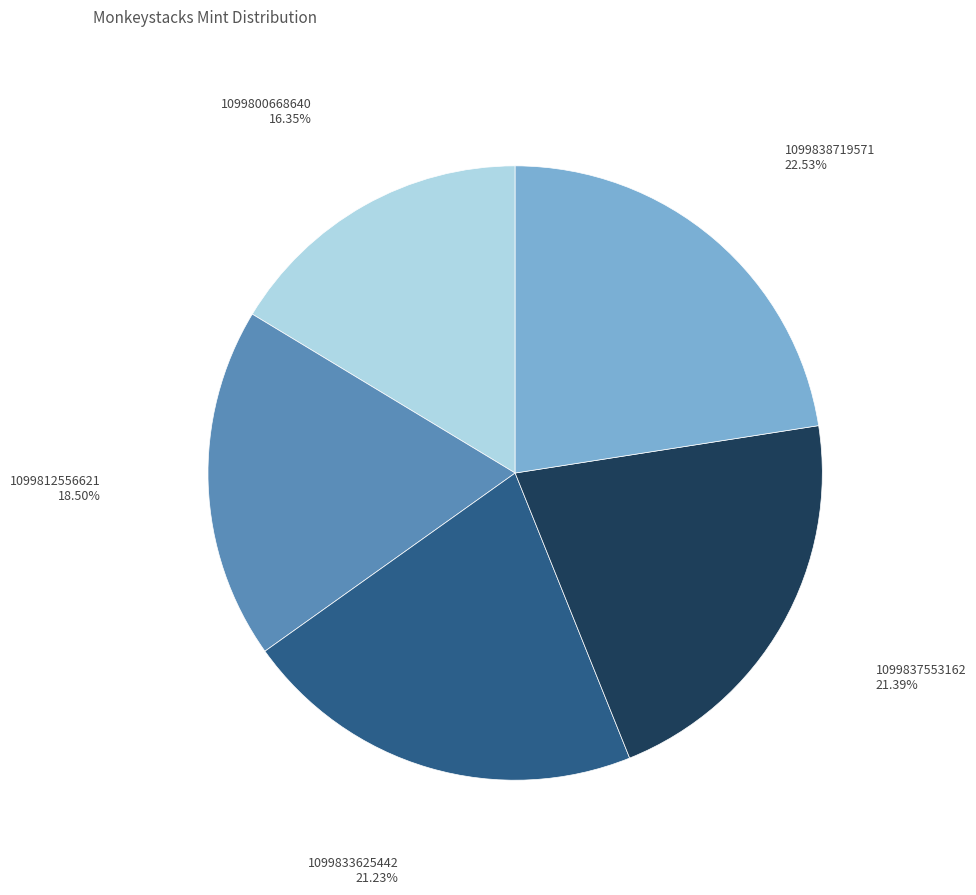

Which category has the smallest portion of the pie?

1099800668640